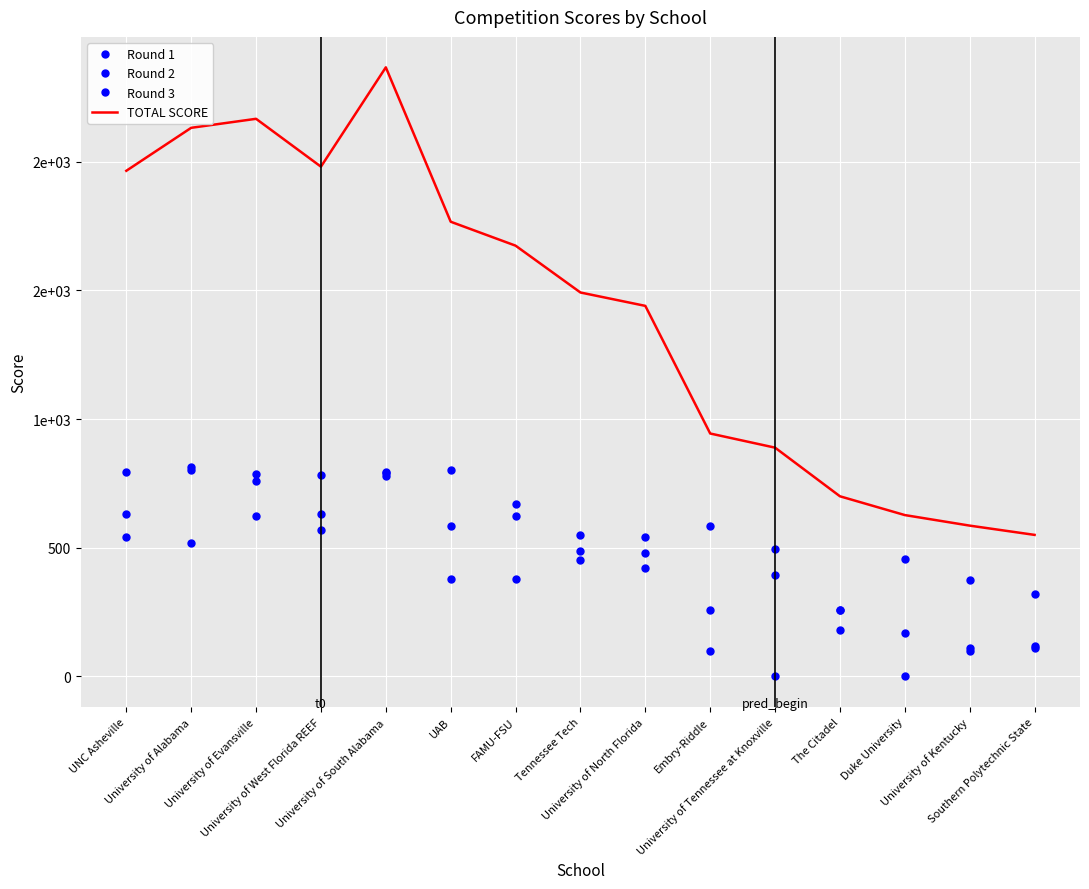

True or false: Round 2 and Round 3 intersect in this chart.

True